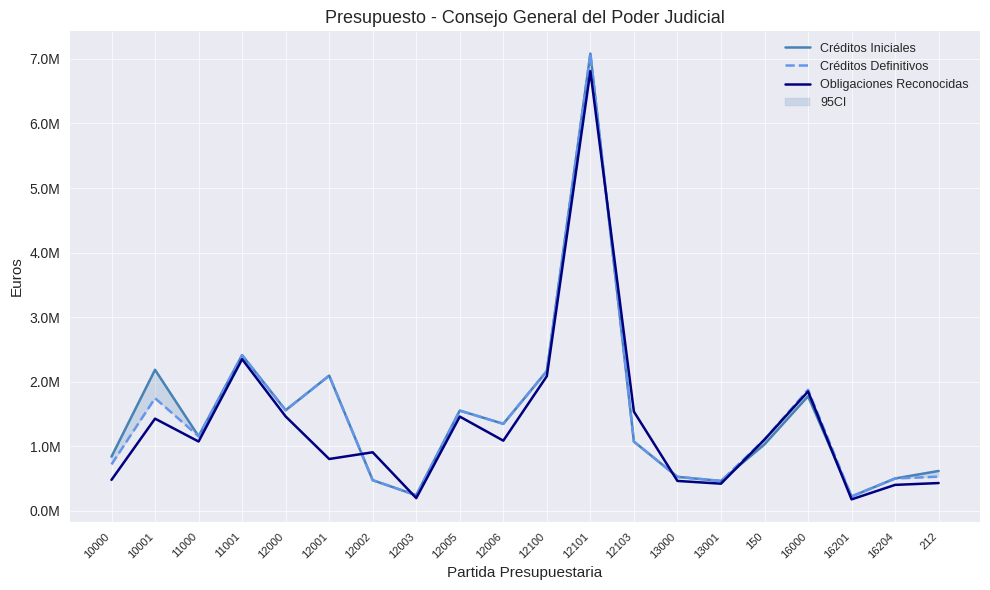

What is the spread (max minus min) of values at 13000?

63116.4